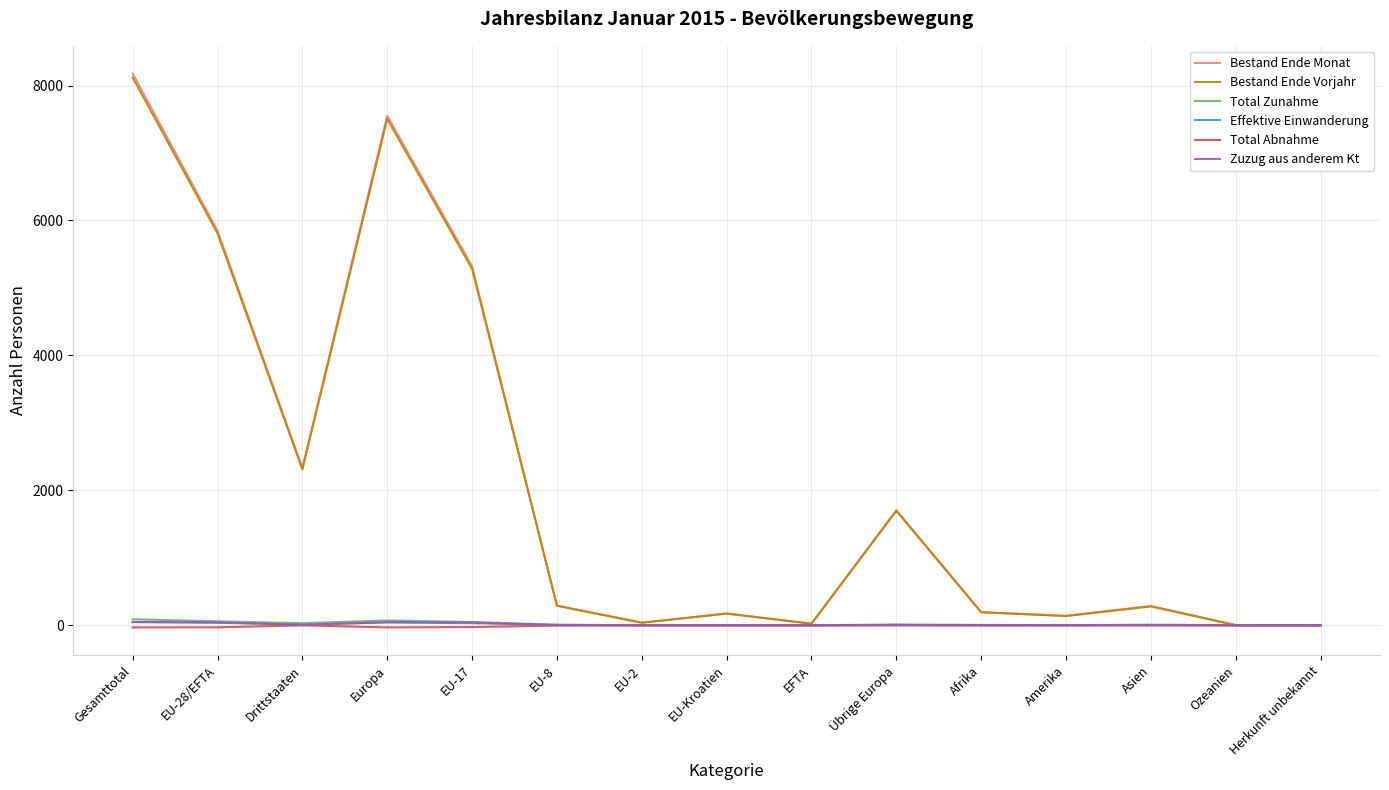

What is the total value across all series at EU-8?

593